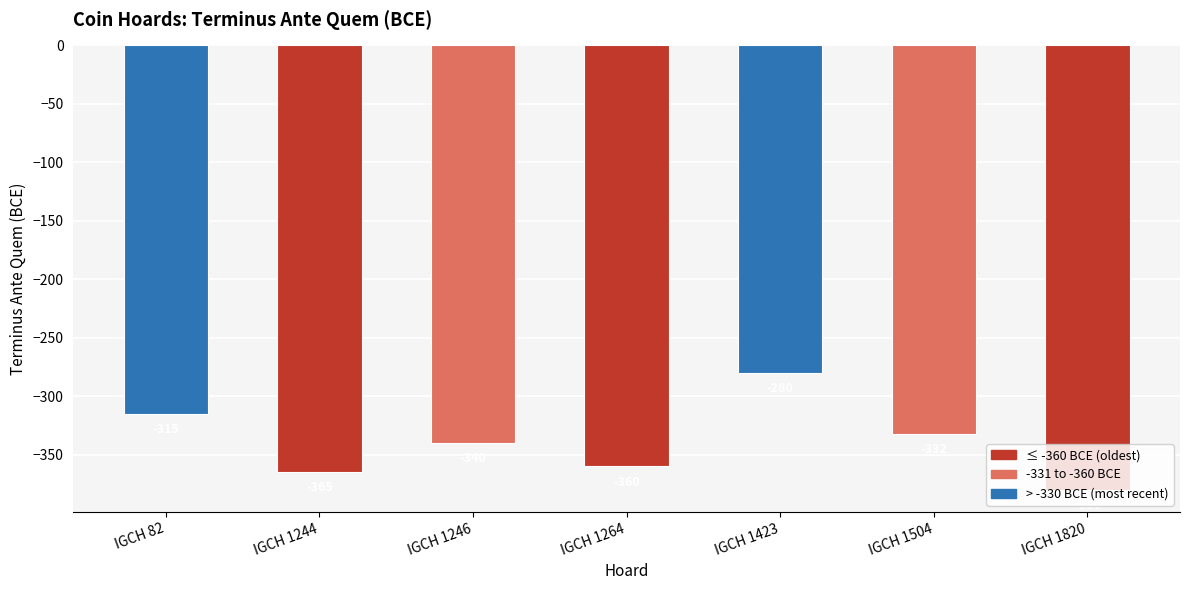

What is the maximum value shown in the chart?

-280